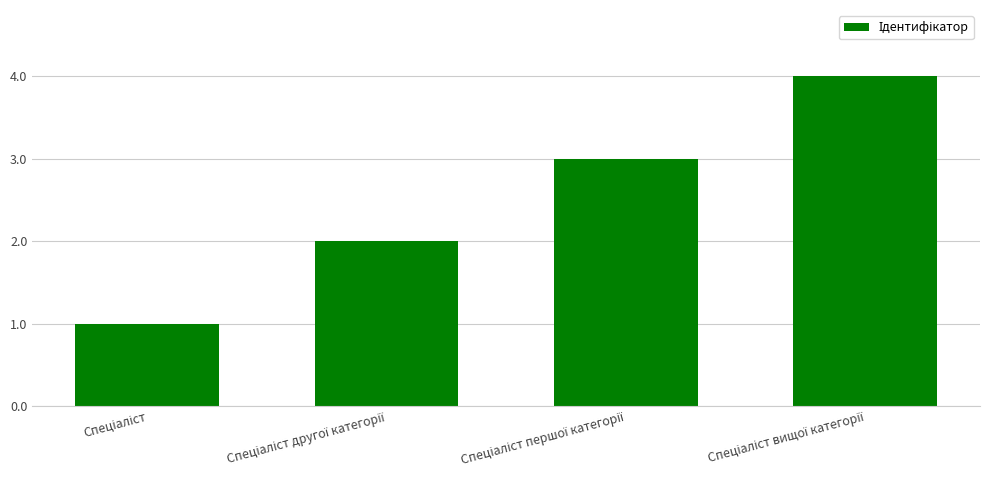

How many values are between 2 and 4?

3